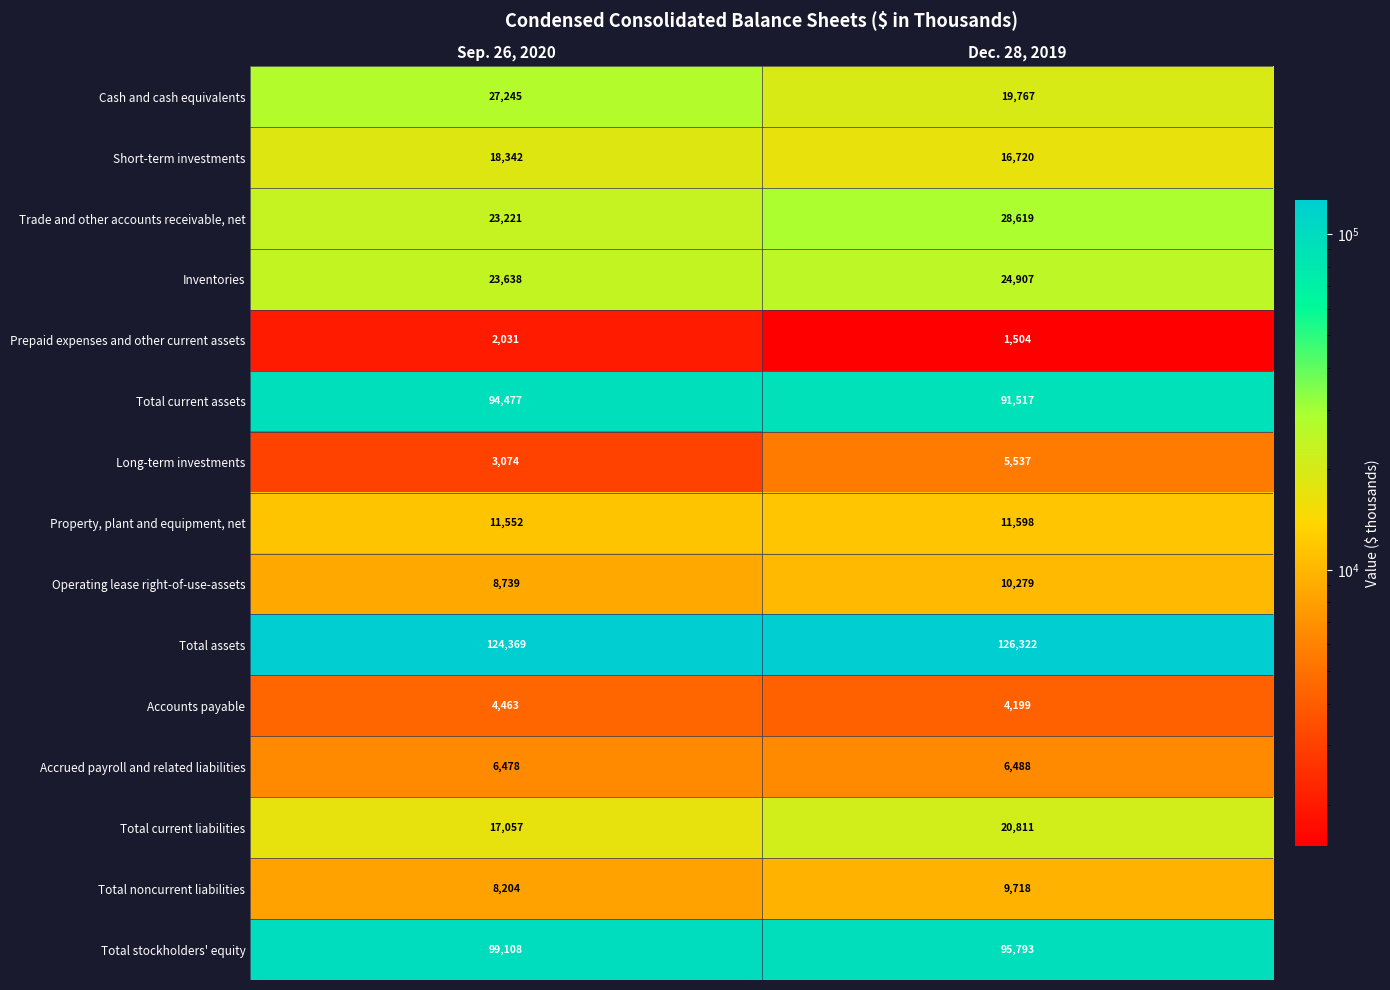

Which series has the largest total across all categories?

Total assets